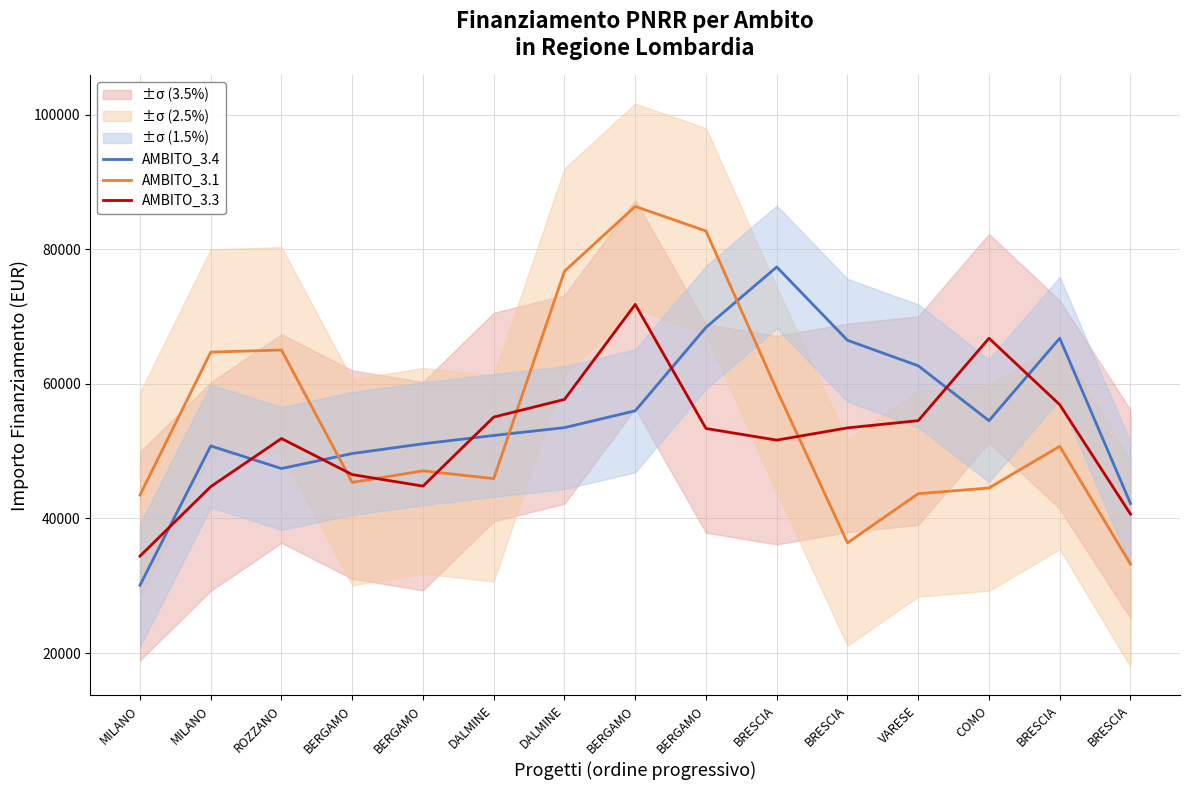

Which series has the largest total across all categories?

AMBITO_3.4